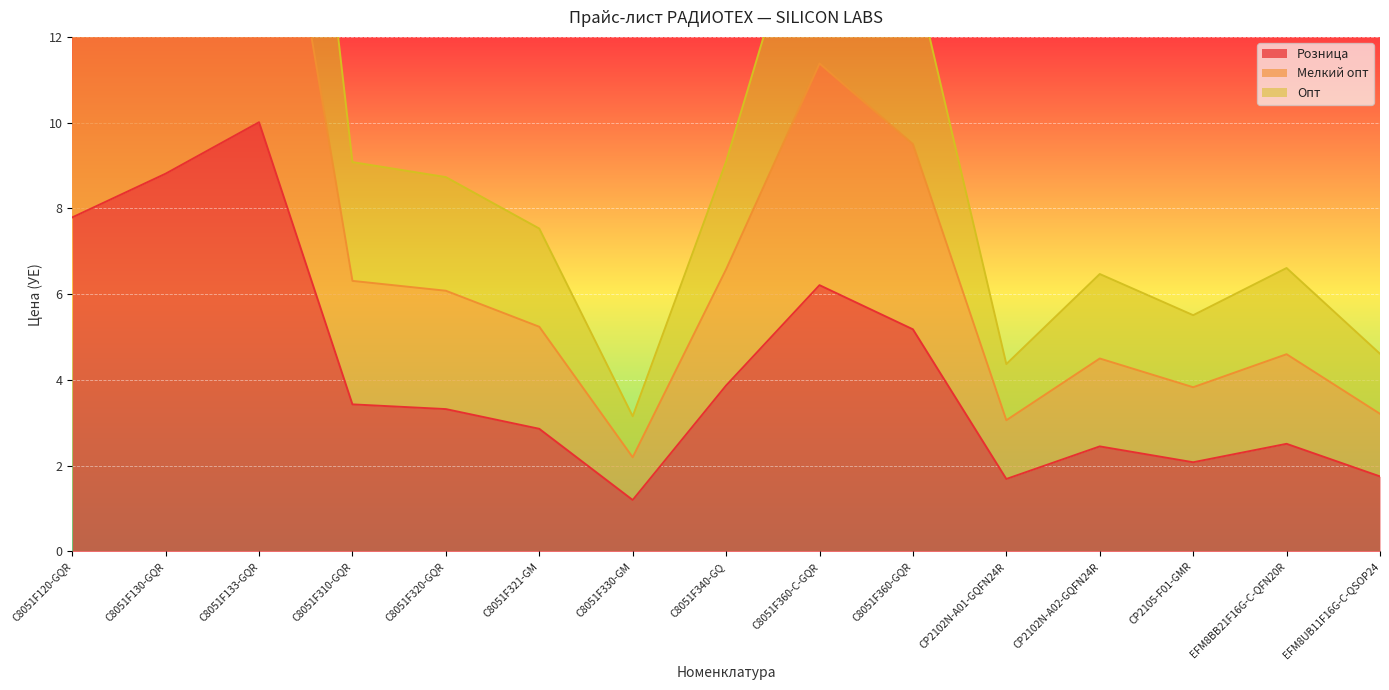

True or false: Розница has a value of 1.0 at C8051F320-GQR.

False